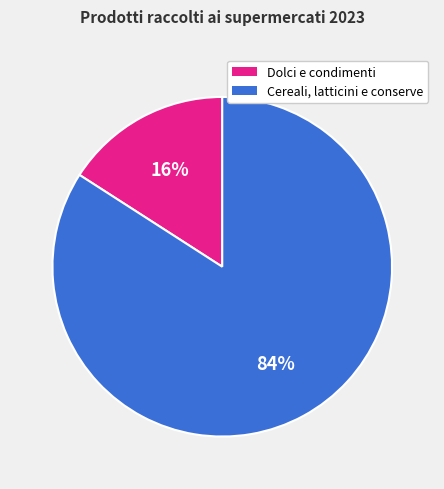

To the nearest percent, what is the difference between the largest and smallest slice percentages?

68%